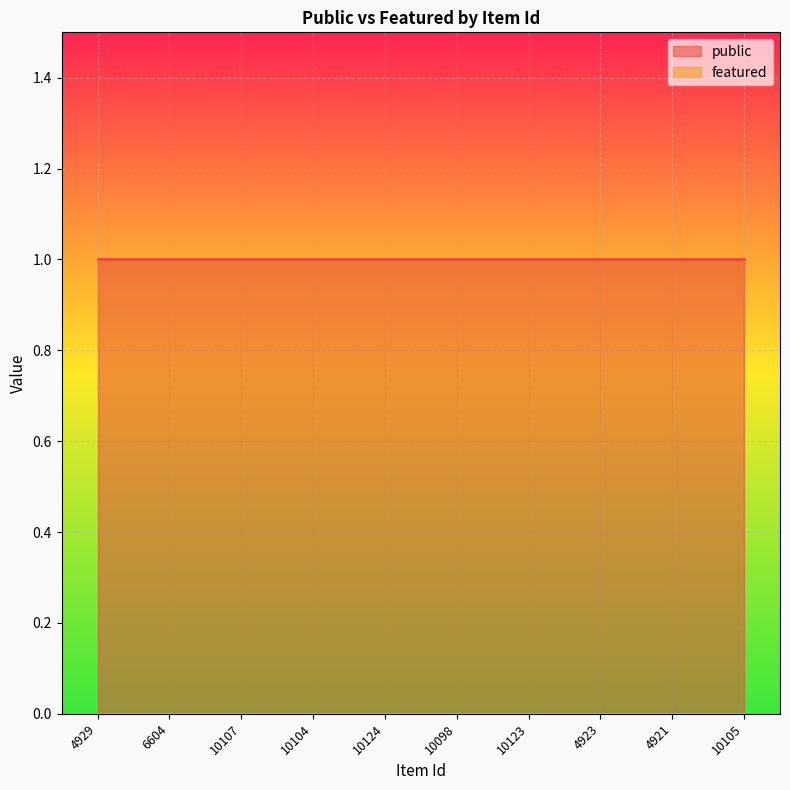

Which category has the lowest value in the public series?

4929